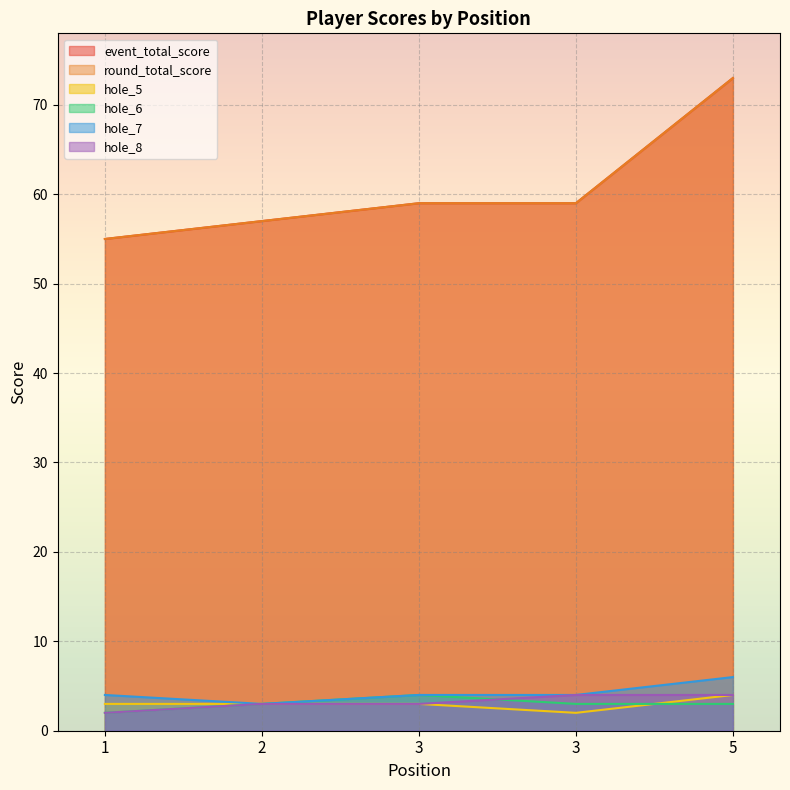

What are all the series names shown in the legend?

event_total_score, round_total_score, hole_5, hole_6, hole_7, hole_8